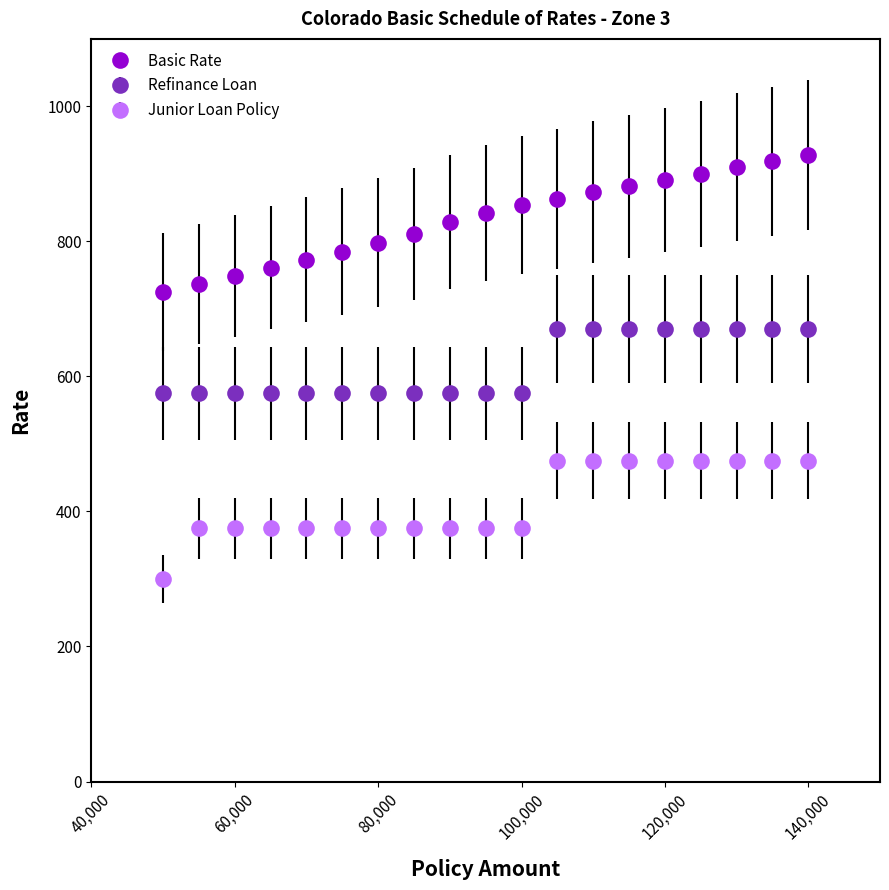

List the series in order of their overall mean, lowest first.

Junior Loan Policy, Refinance Loan, Basic Rate